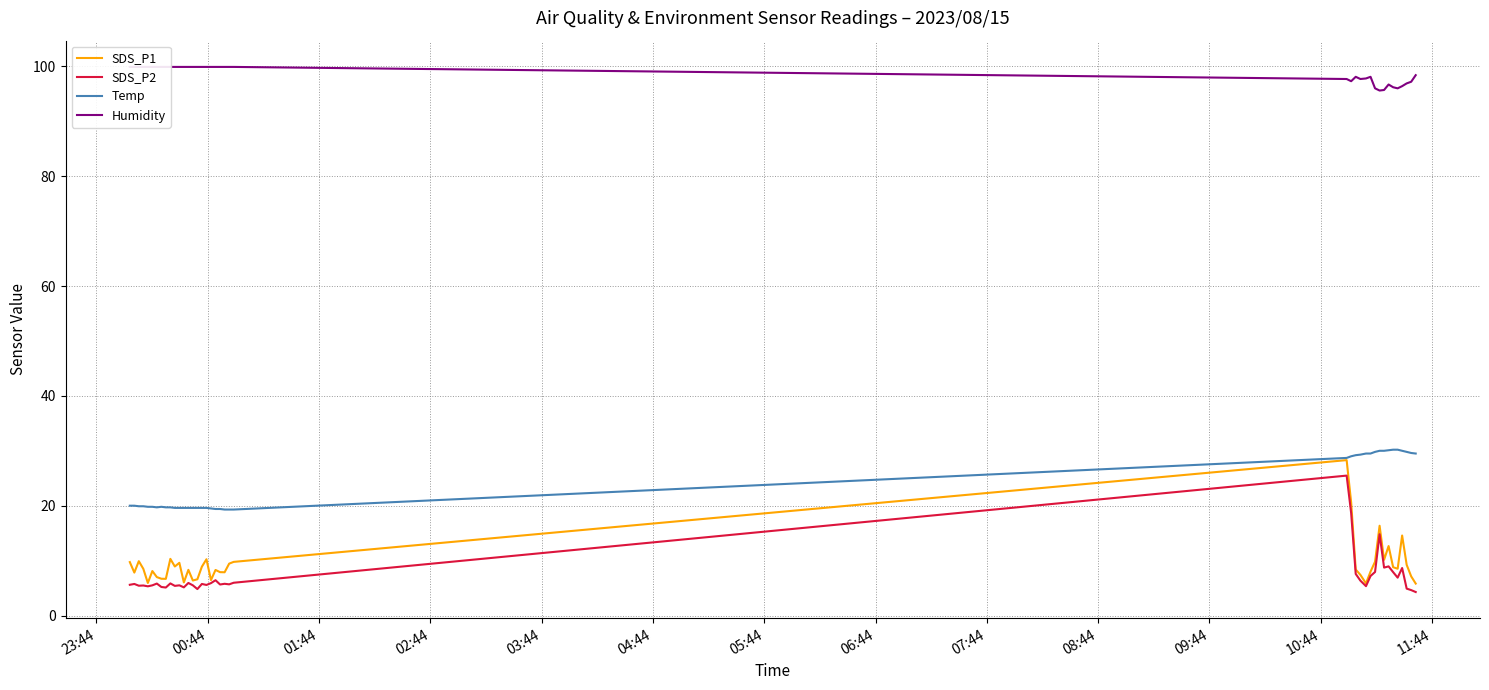

How many interior local peaks does the SDS_P2 series have?

13